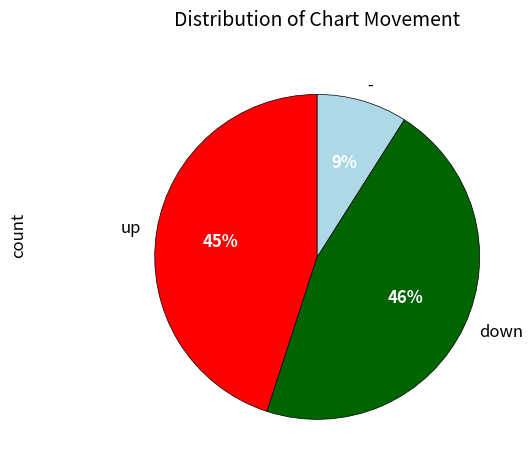

The - slice represents 1% of the pie. True or false?

False